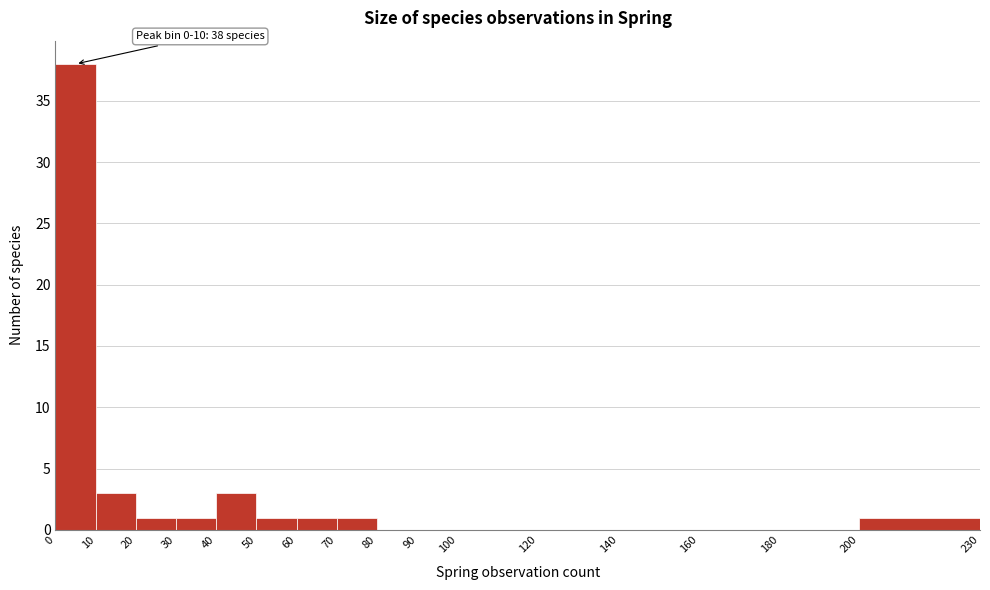

Over which range of the x-axis is the bar tallest?

0 to 10